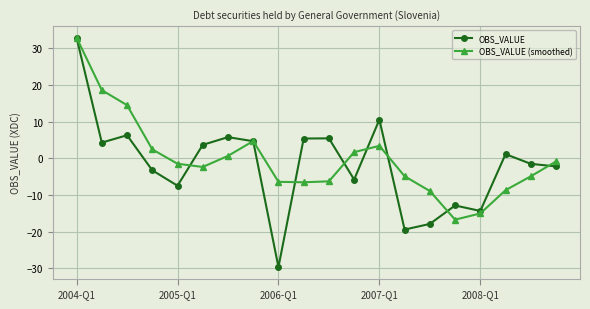

How many interior local peaks does the OBS_VALUE series have?

6